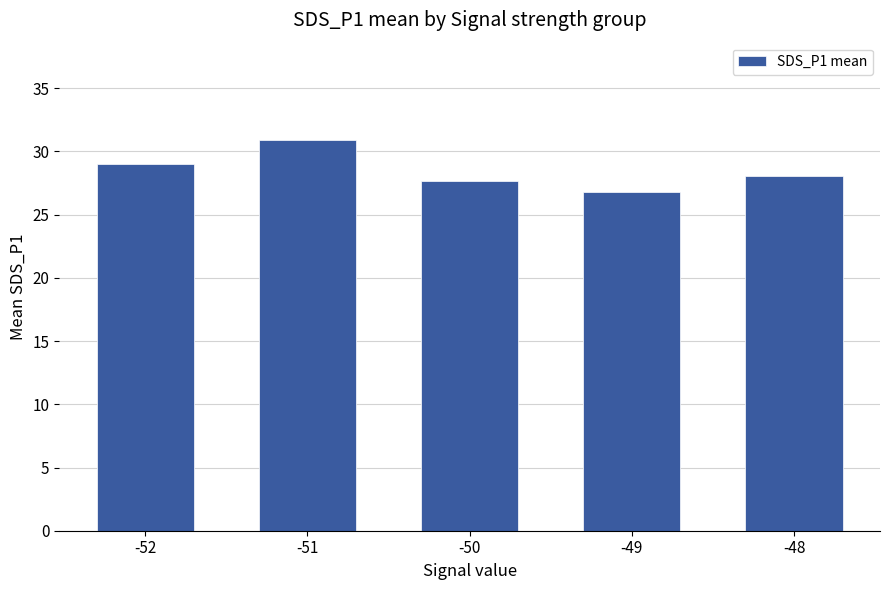

At which category does the chart reach its peak across all series?

-51